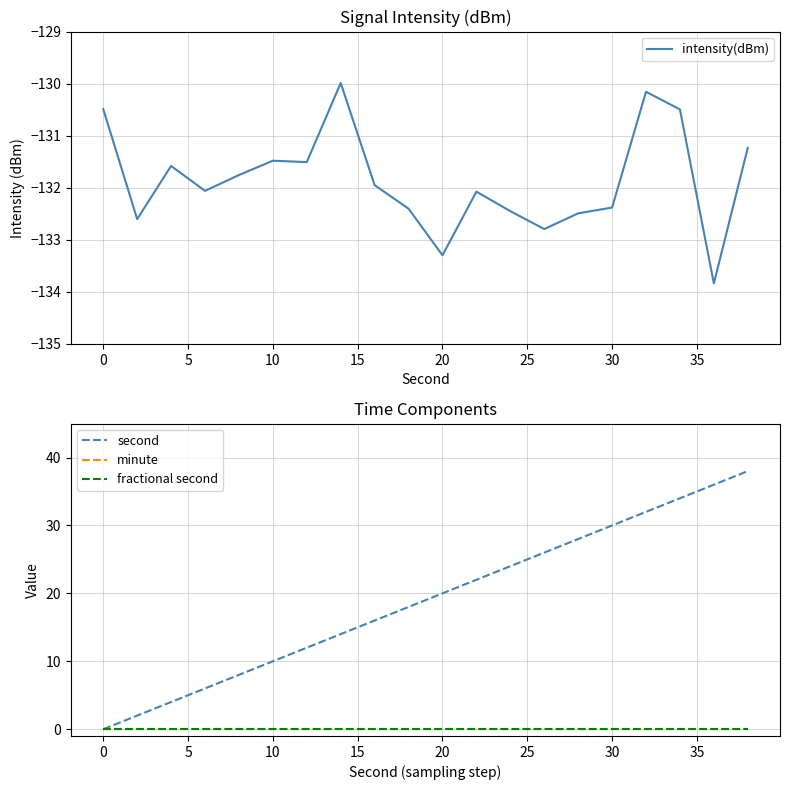

What is the difference between the maximum and minimum values in the intensity(dBm) series?

3.8